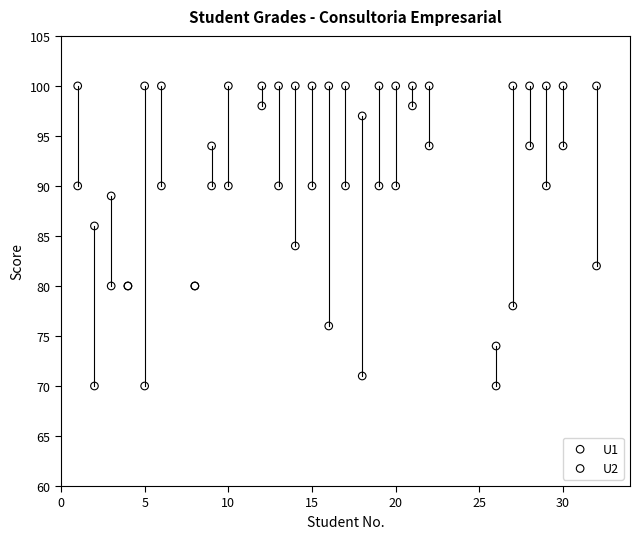

Which series reaches the maximum Y coordinate?

U2